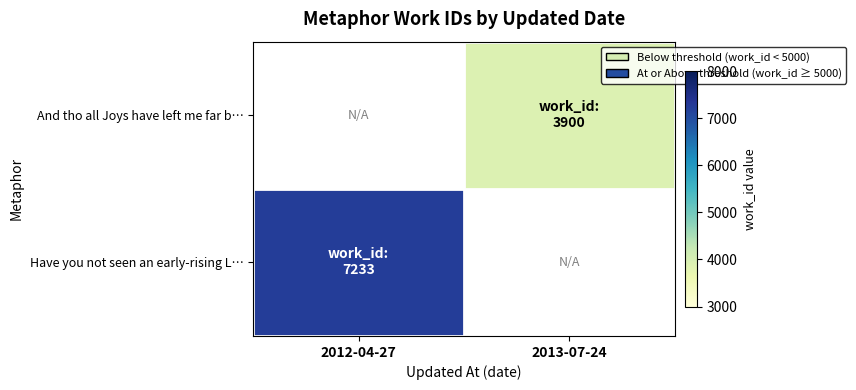

List the series in order of their peak value, lowest first.

Have you not seen an early-rising L…, And tho all Joys have left me far b…